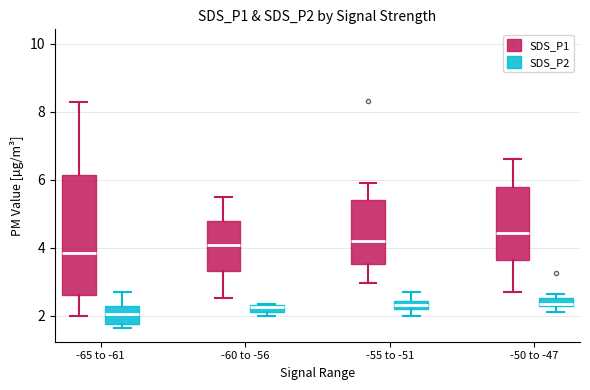

Where is the upper edge of the box for -55 to -51 (SDS_P1) on the y-axis? The values are not printed on the chart, so give them approximately, as read against the axis.

5.4